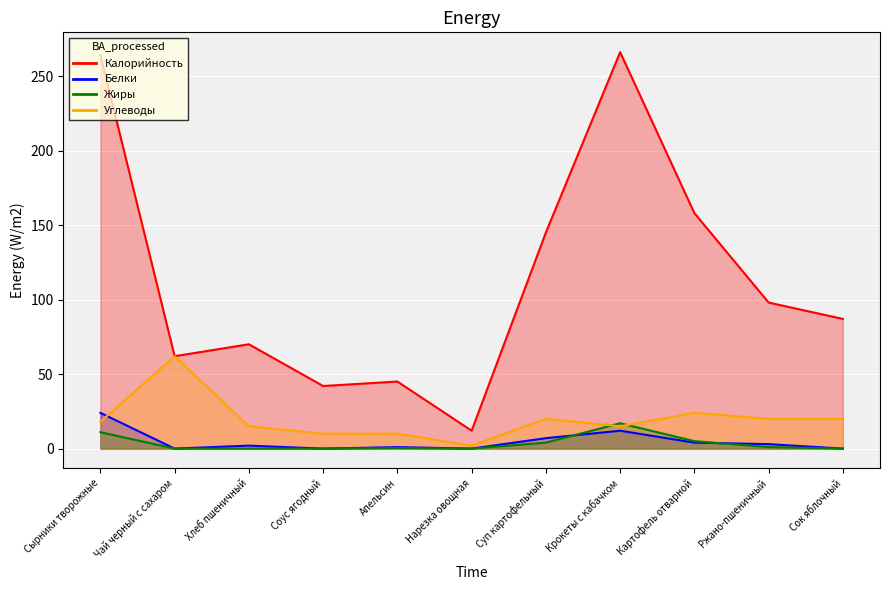

What is the label of the 1st point from the right?

Сок яблочный